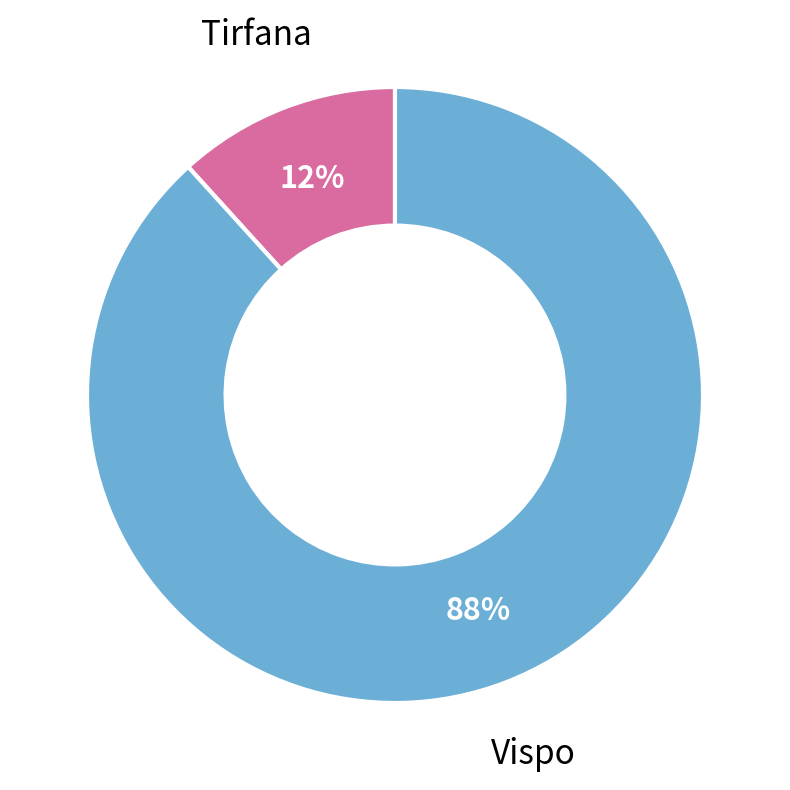

Count the number of slices in the pie.

2